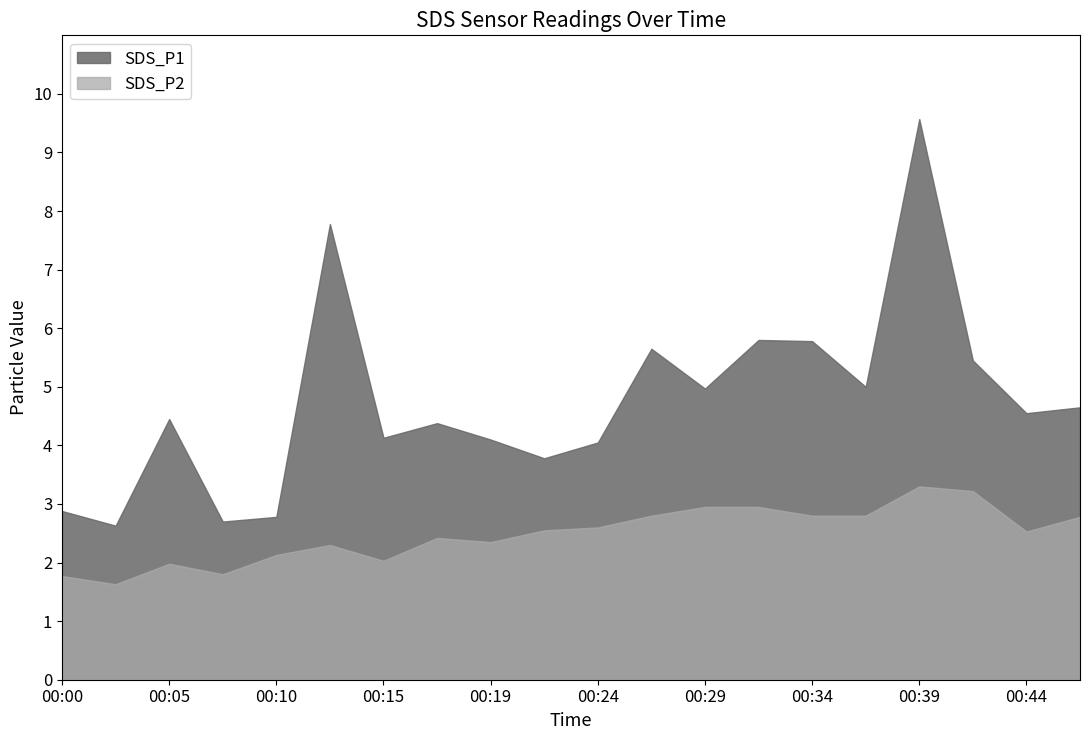

What is the maximum value shown in the chart?

9.6